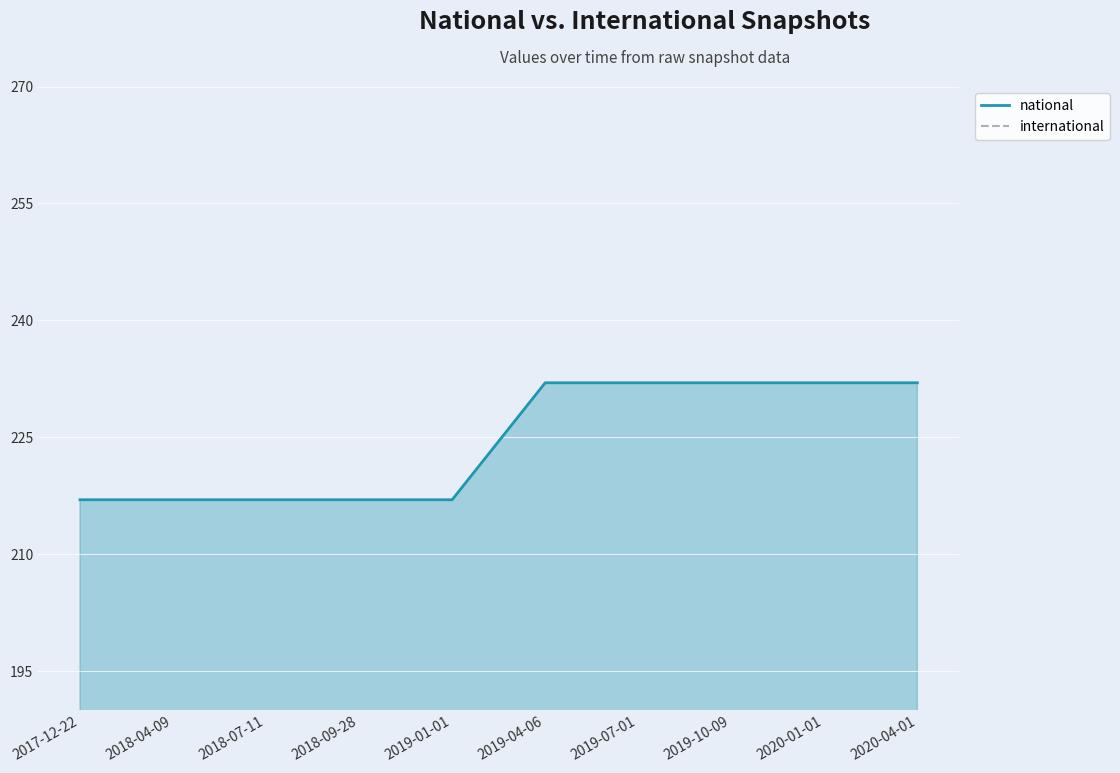

Which series changed the most between 2017-12-22 and 2018-09-28?

national